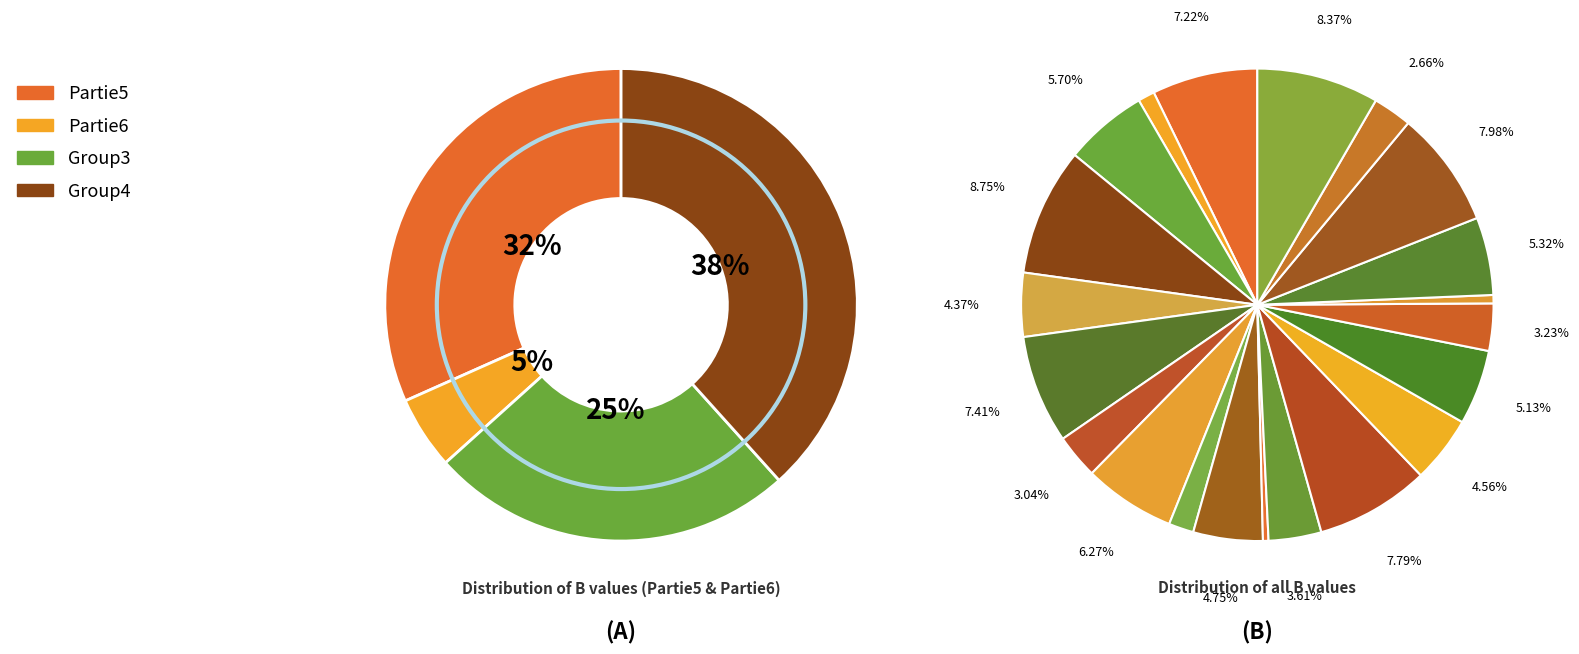

Is it true that 8 is 20% of the pie?

False